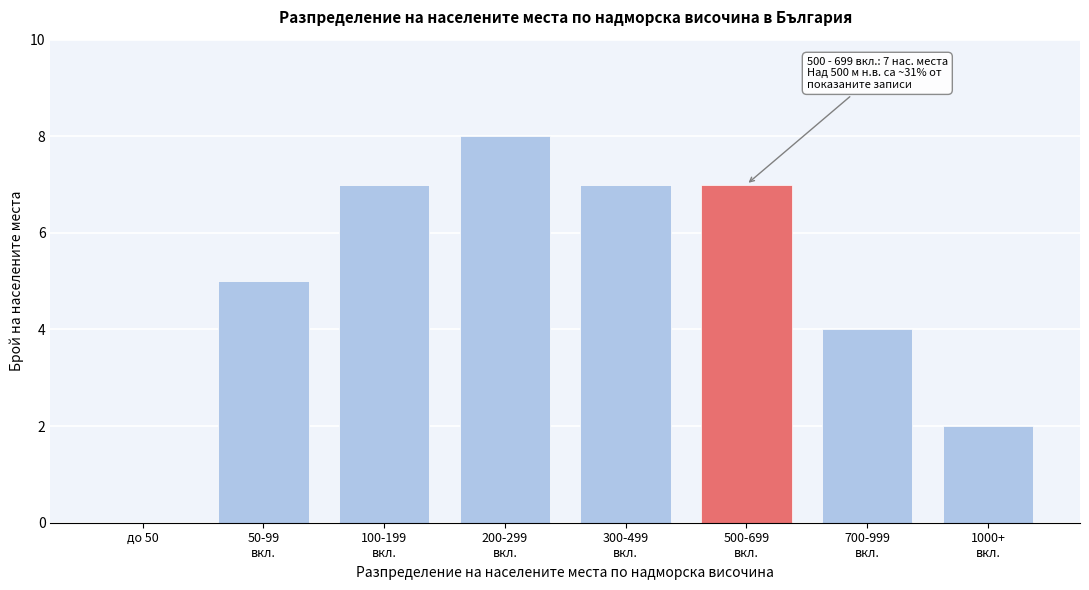

What is the sum of all values?

40